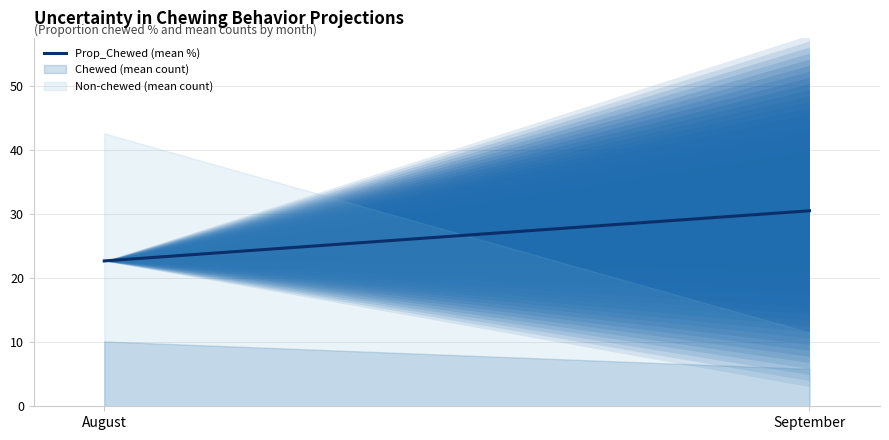

Is it true that the value at September is 30.6?

True